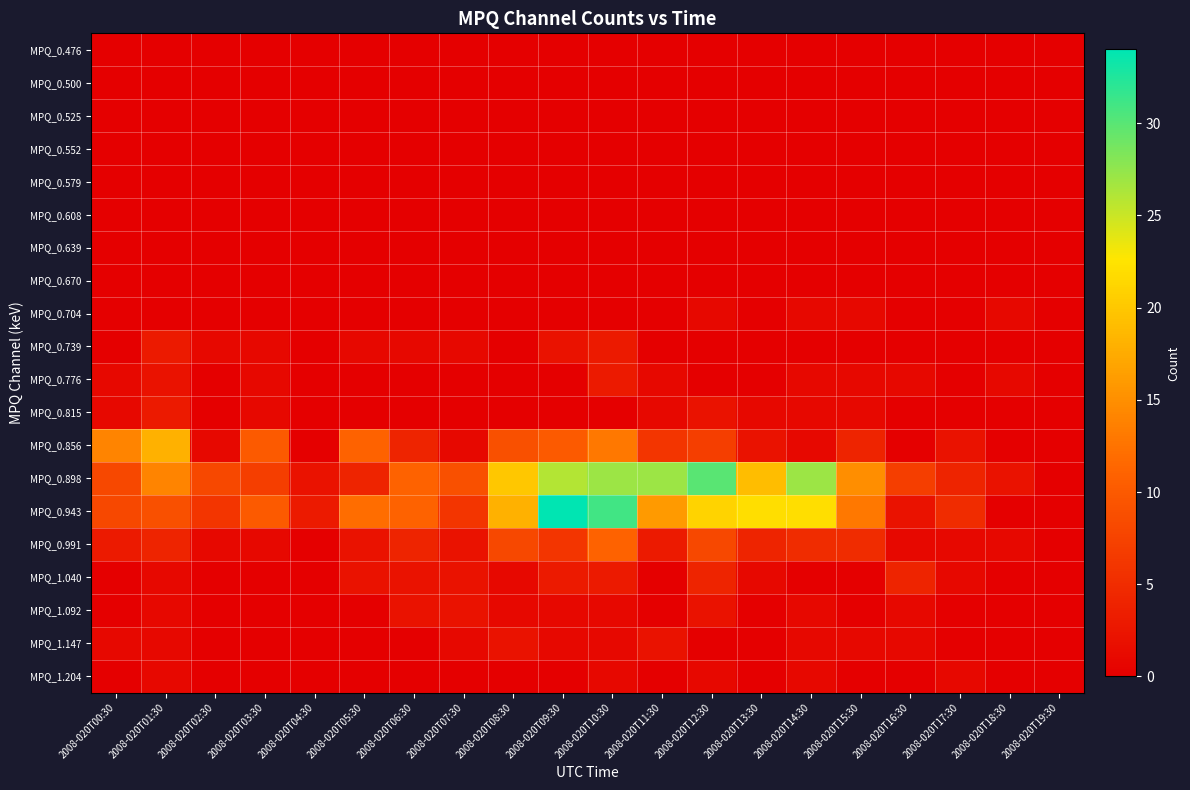

What is the difference between the highest and lowest values at 2008-020T12:30?

30